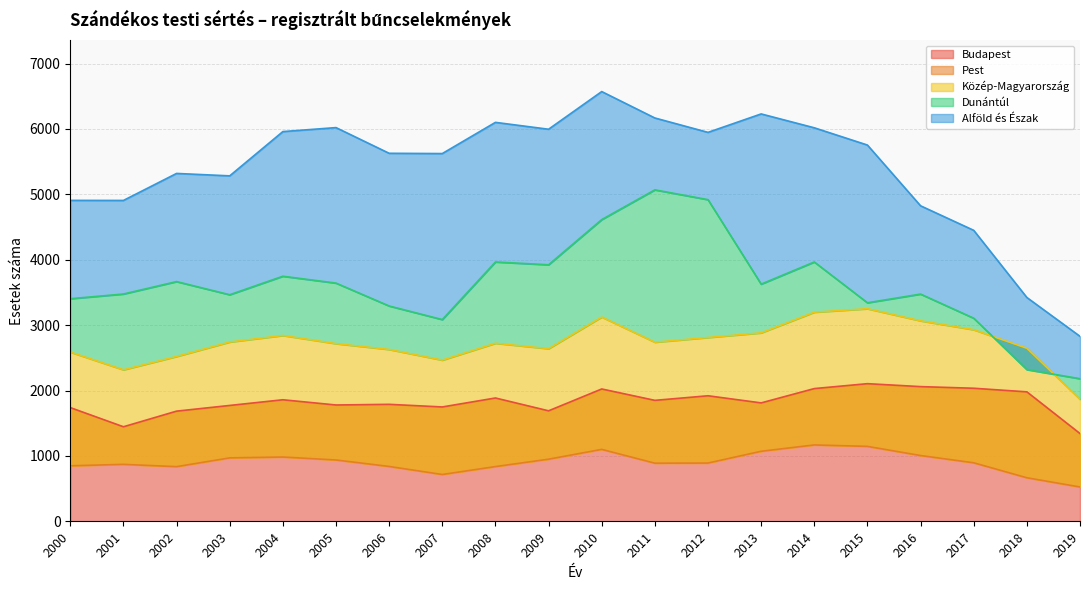

Which series has the widest spread of values?

Alföld és Észak